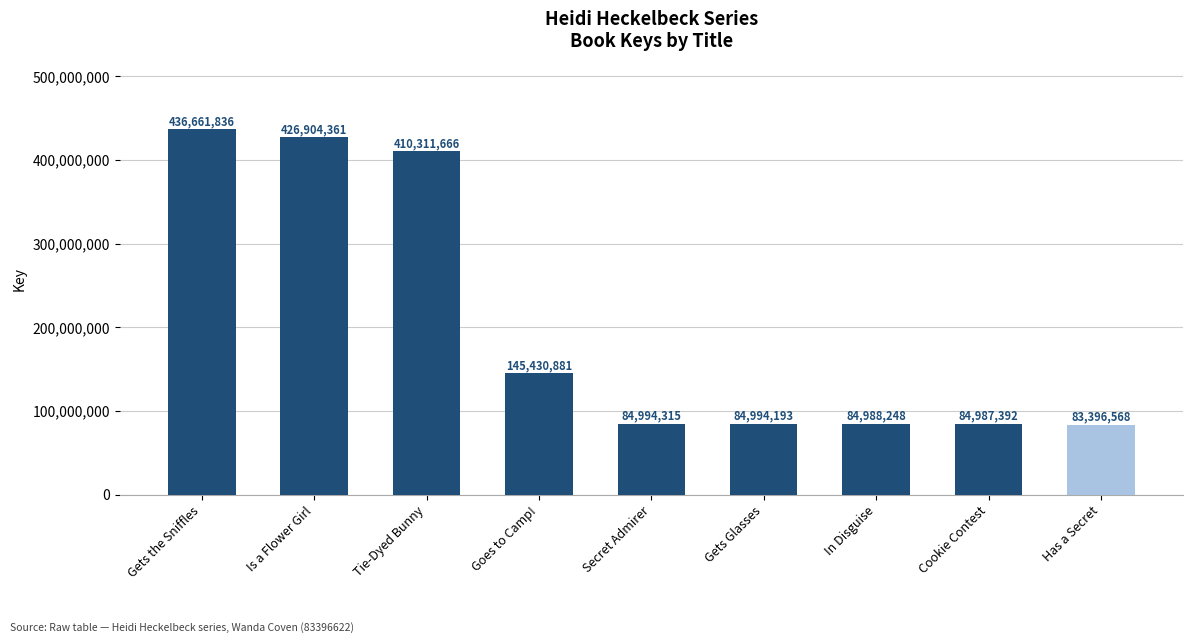

What value does the data have at Goes to Camp!?

145430881